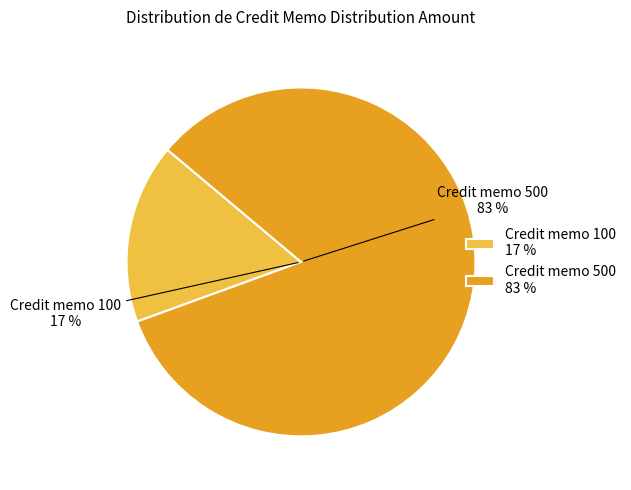

How much of the chart is everything except 500?

16.7%